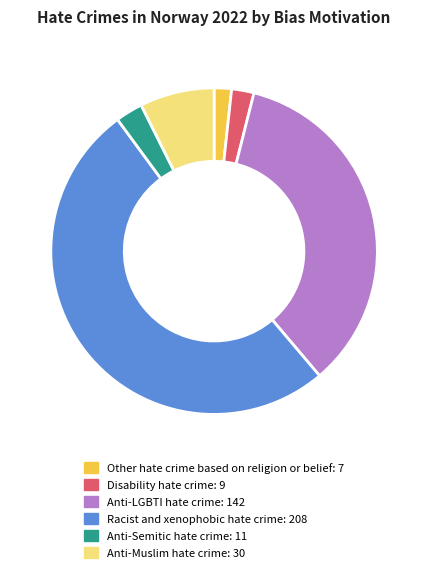

Is it true that Other hate crime based on religion or belief is 2% of the pie?

True